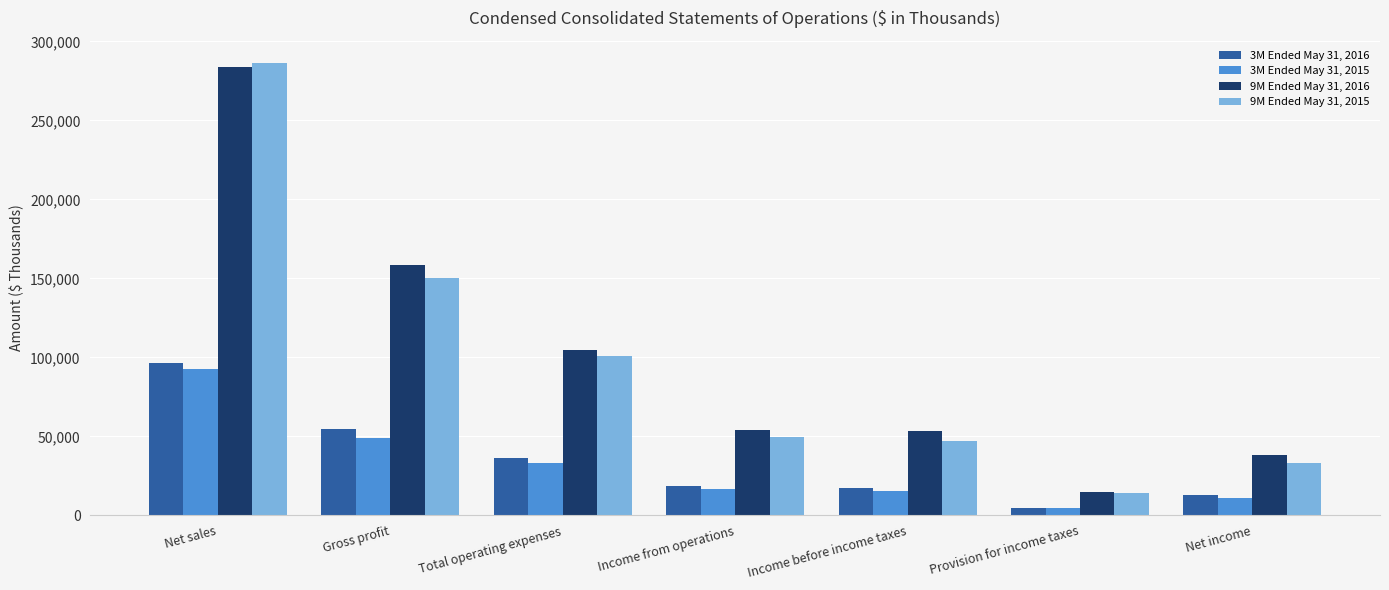

How many bars are there in each group?

4